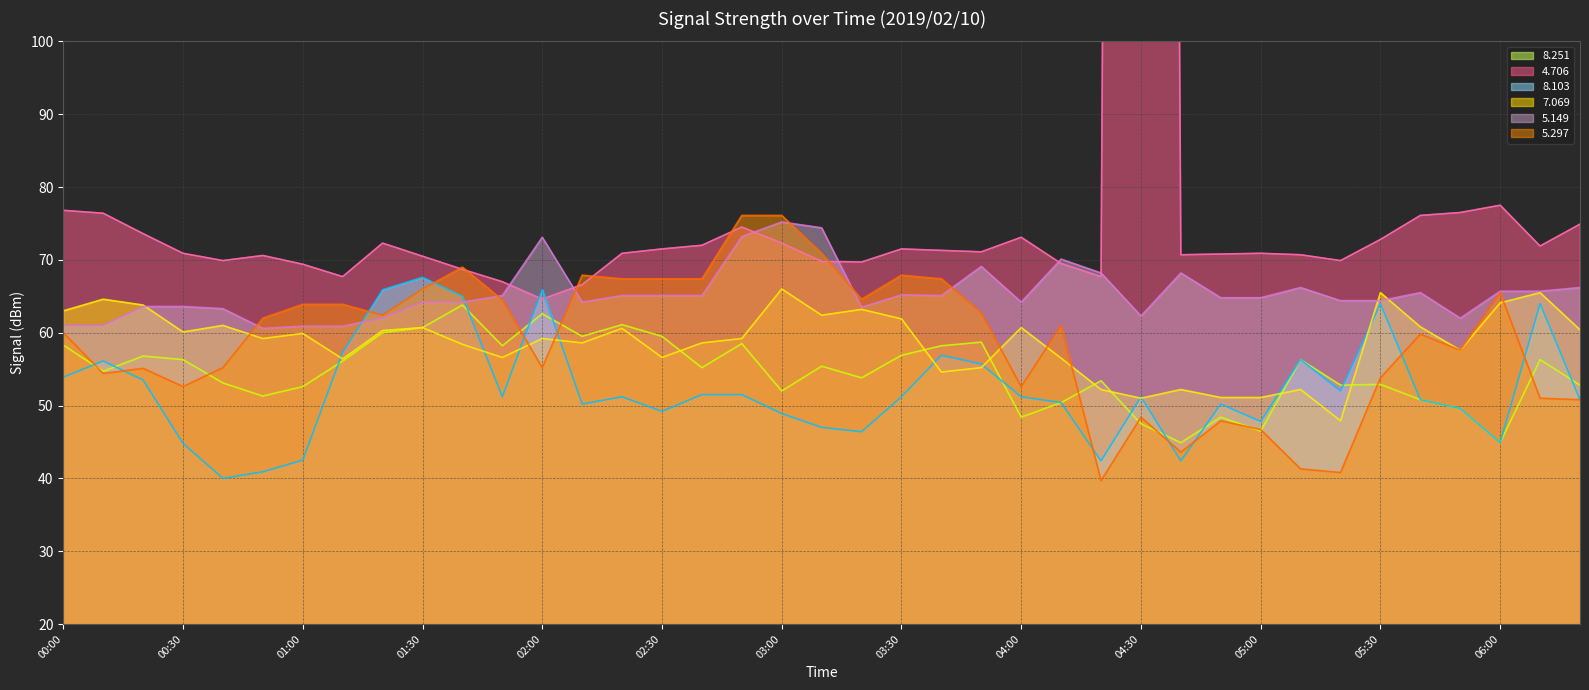

What position from the left is 38?

39